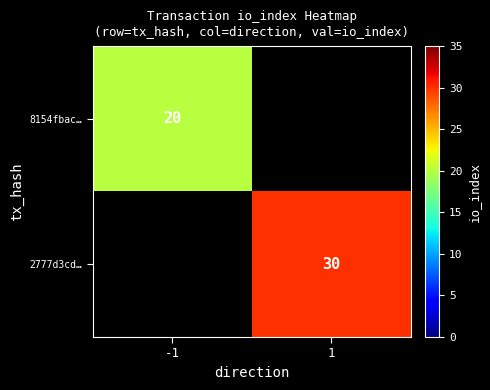

Is the value of 2777d3cd… at 1 greater than the value of 8154fbac… at -1?

Yes